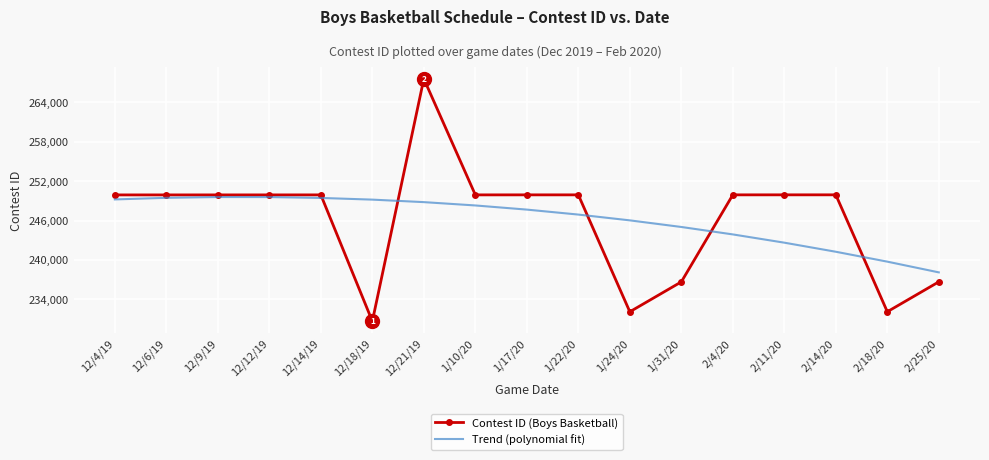

What are all the series names shown in the legend?

Contest ID (Boys Basketball), Trend (polynomial fit)